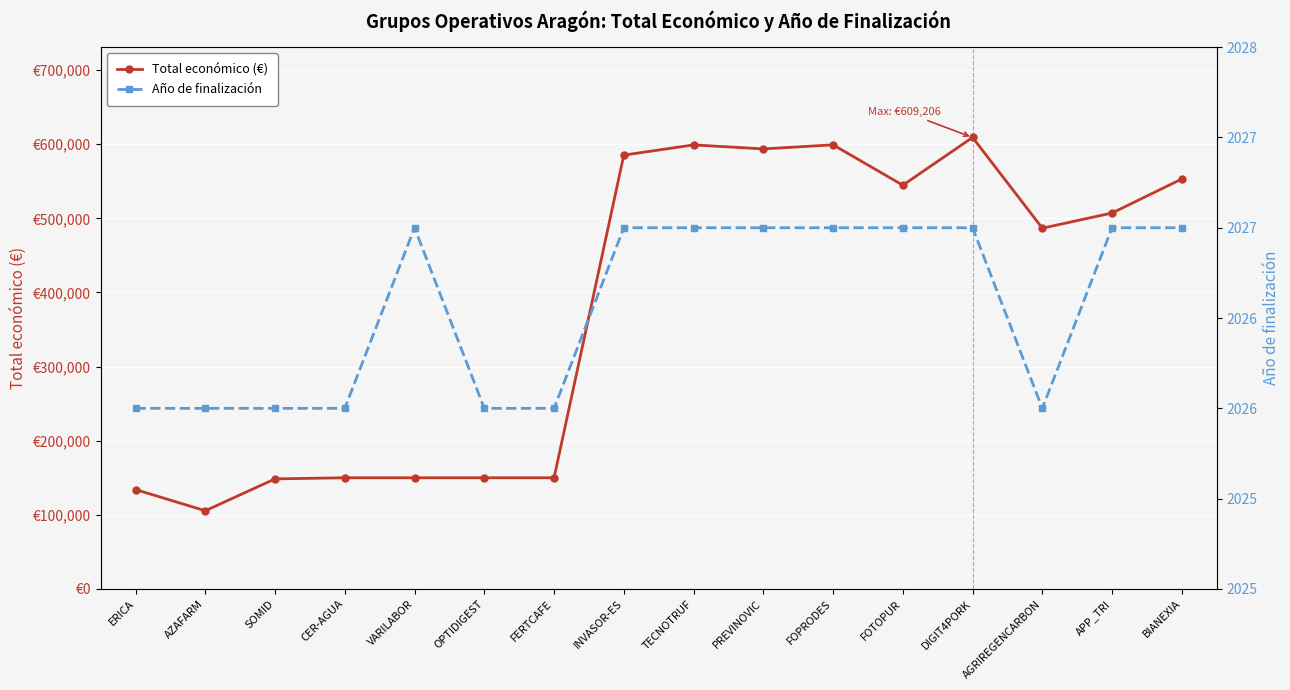

At which category is the sum across all series the highest?

DIGIT4PORK